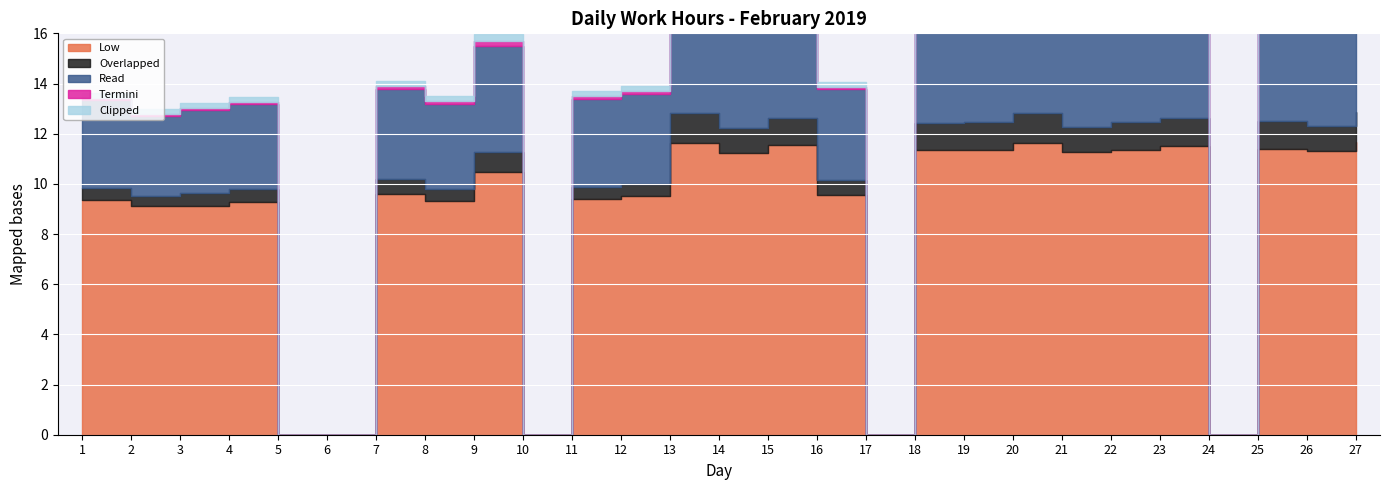

At which label does Termini reach its minimum?

5